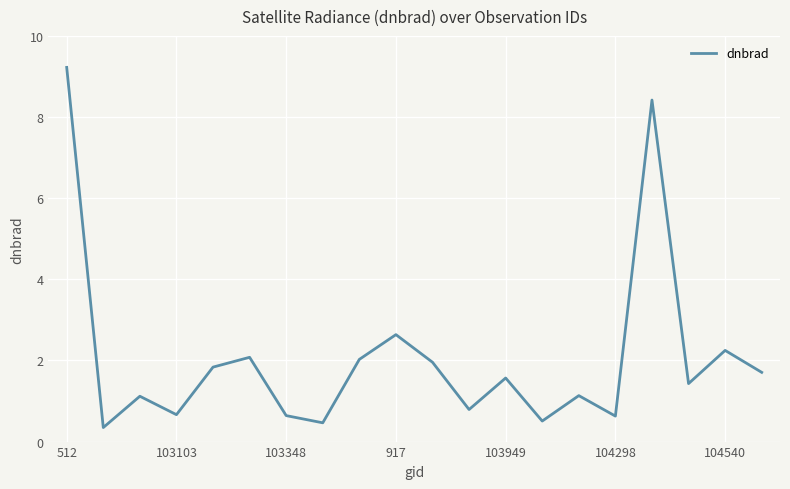

What is the smallest value displayed?

0.3